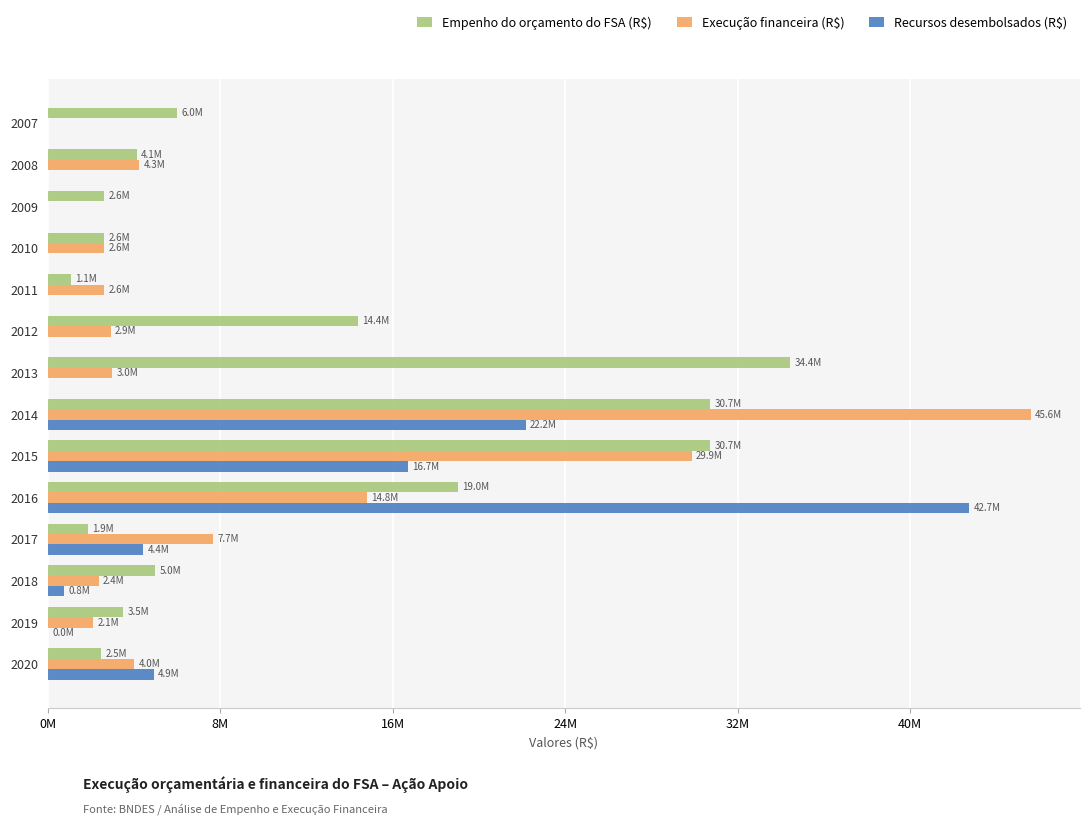

How many categories are shown in the chart?

14